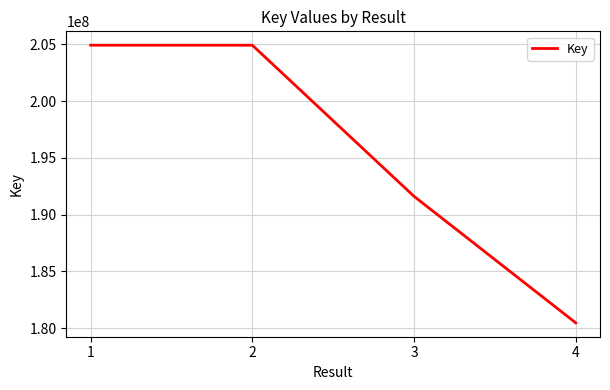

Is it true that the value at 2 is 94776113?

False